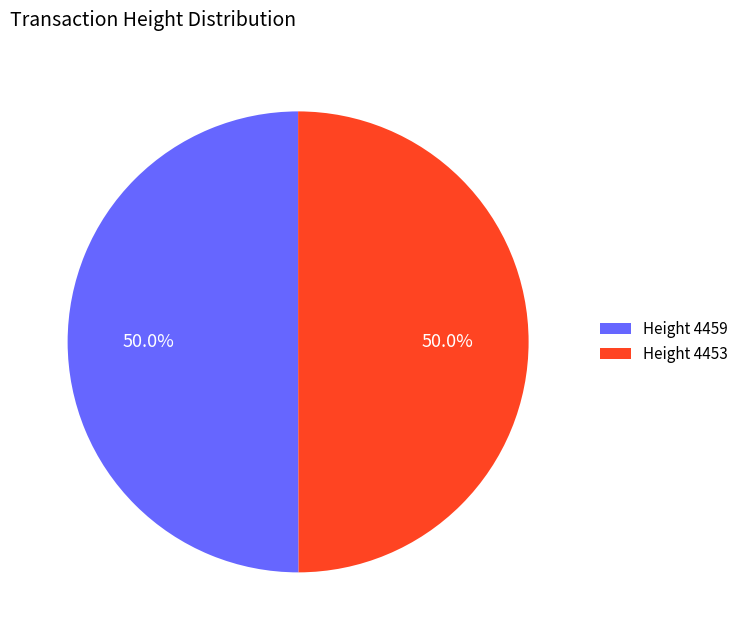

To the nearest percent, what is the average slice percentage?

50%